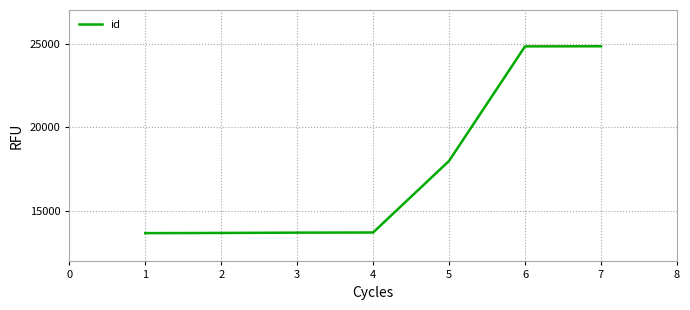

What is the average value?

17499